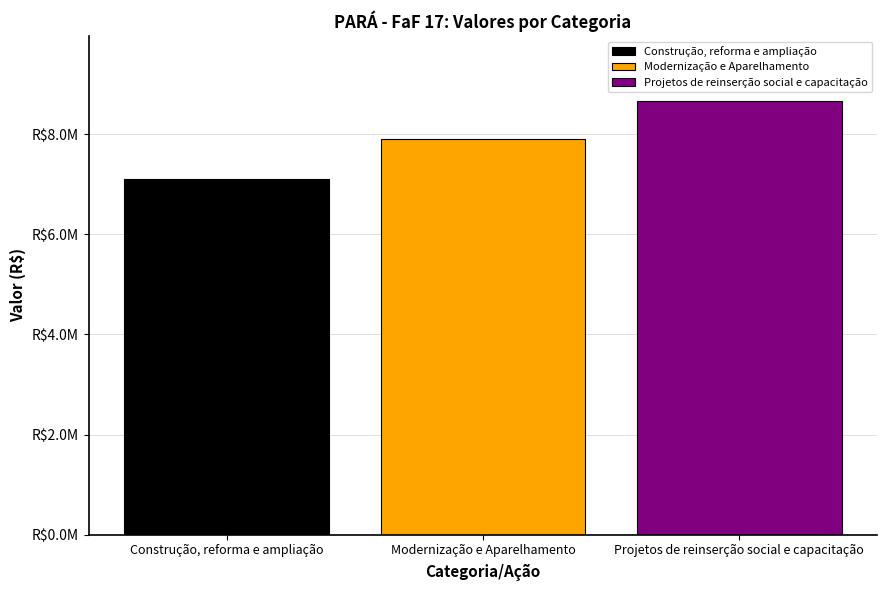

Does the chart contain stacked bars?

No